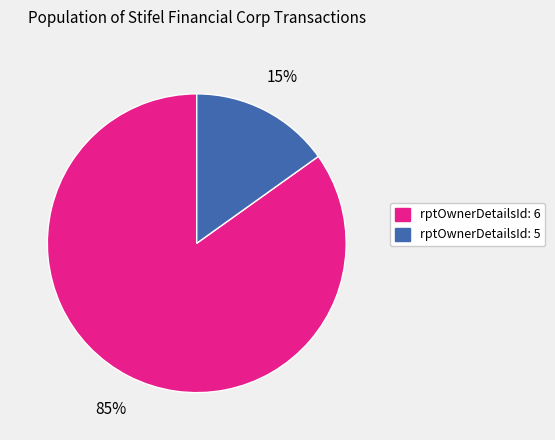

Is there a majority slice in this chart?

Yes